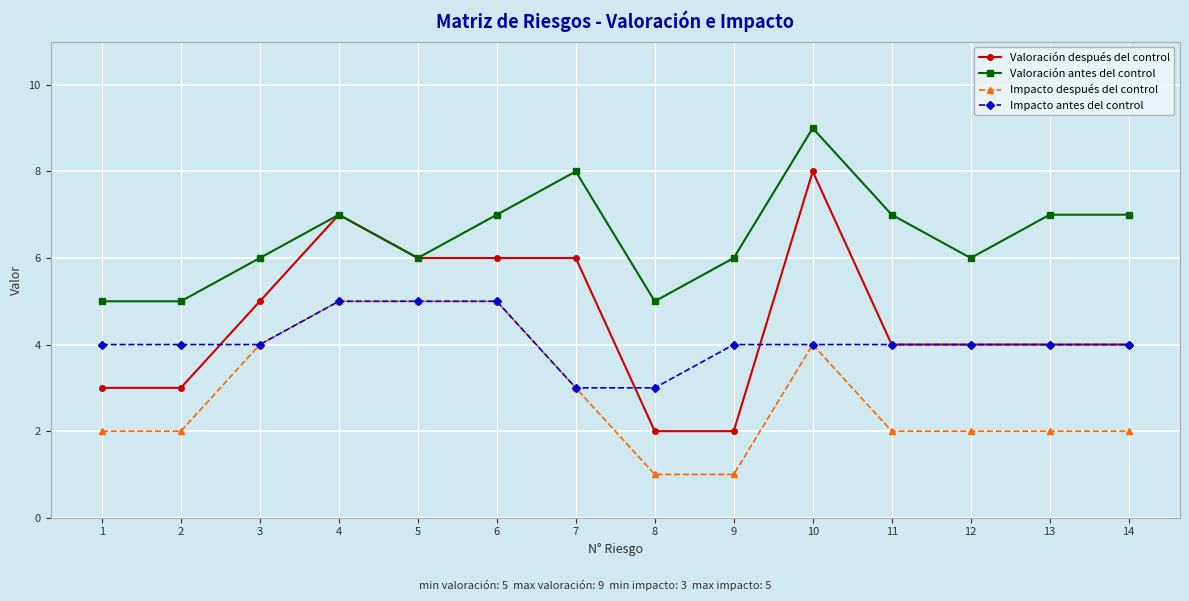

Which series has the largest total across all categories?

Valoración antes del control